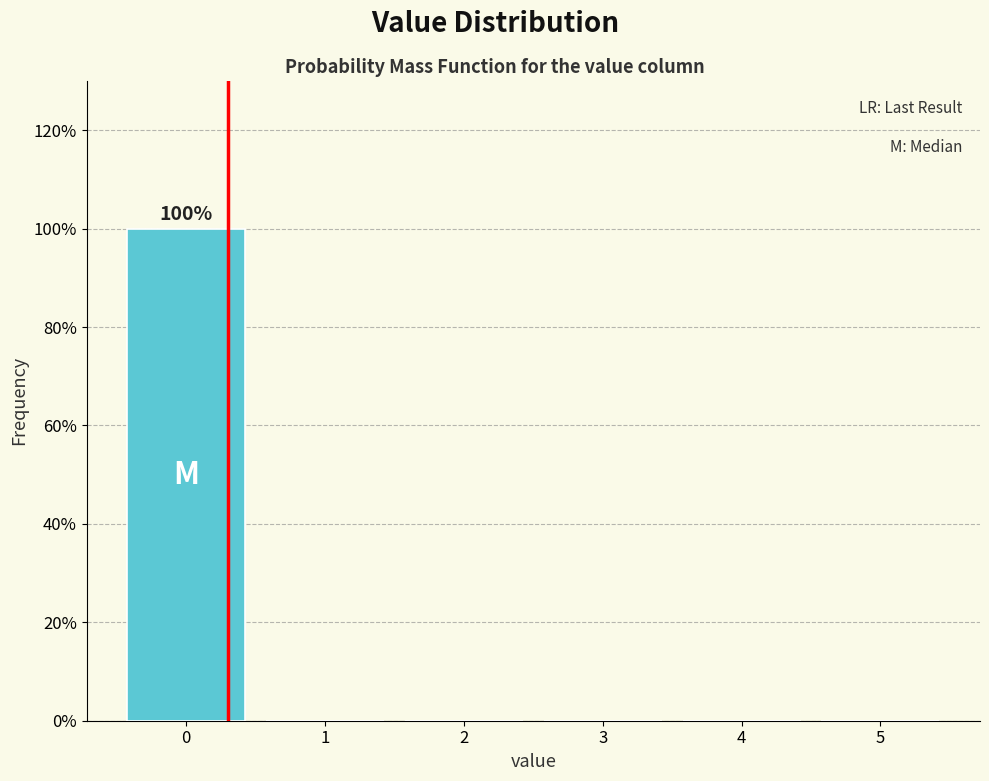

Over which range of the x-axis is the bar tallest?

-0.5 to 0.5